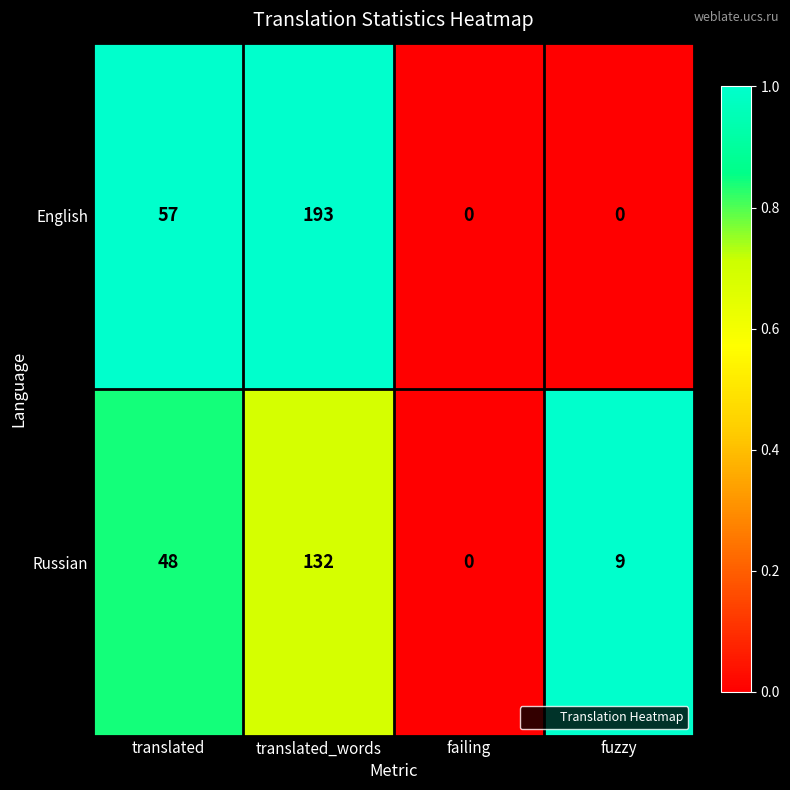

At which category is the sum across all series the highest?

translated_words